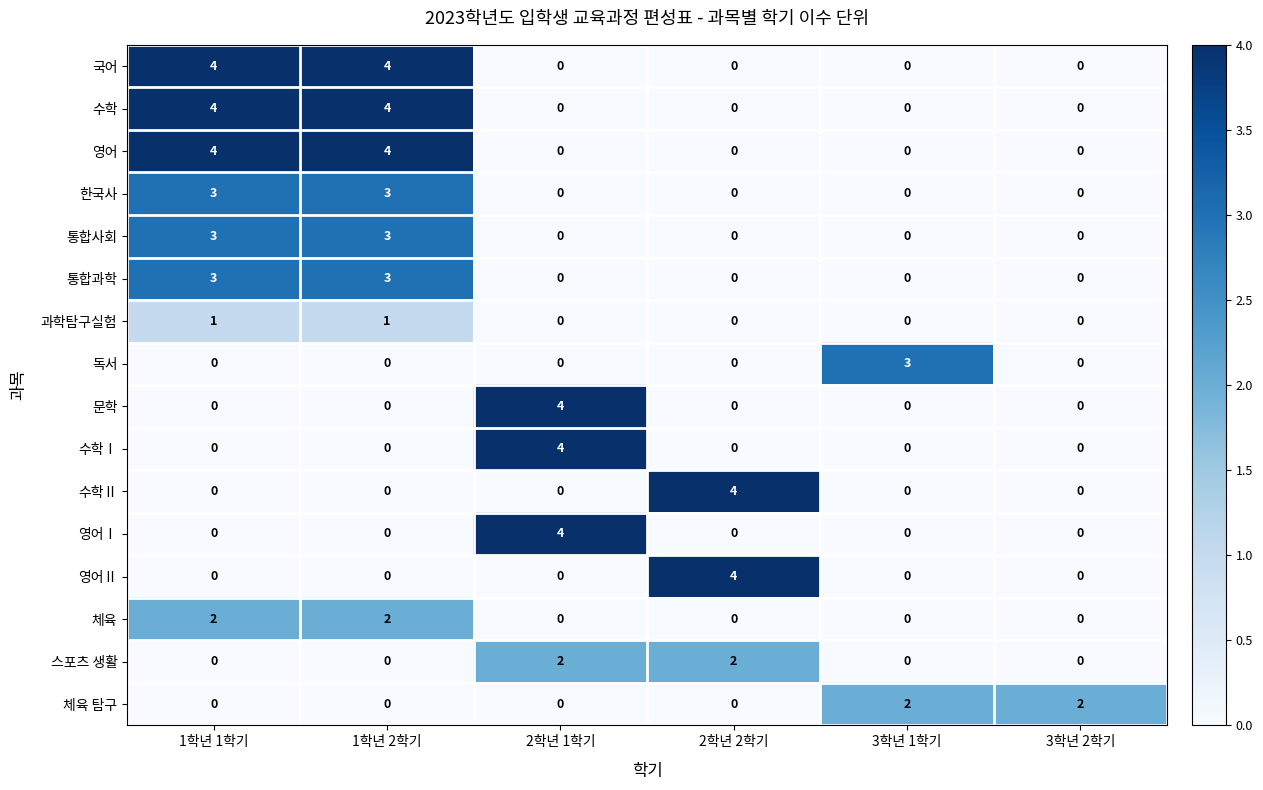

Read the 국어 value at 1학년 2학기.

4